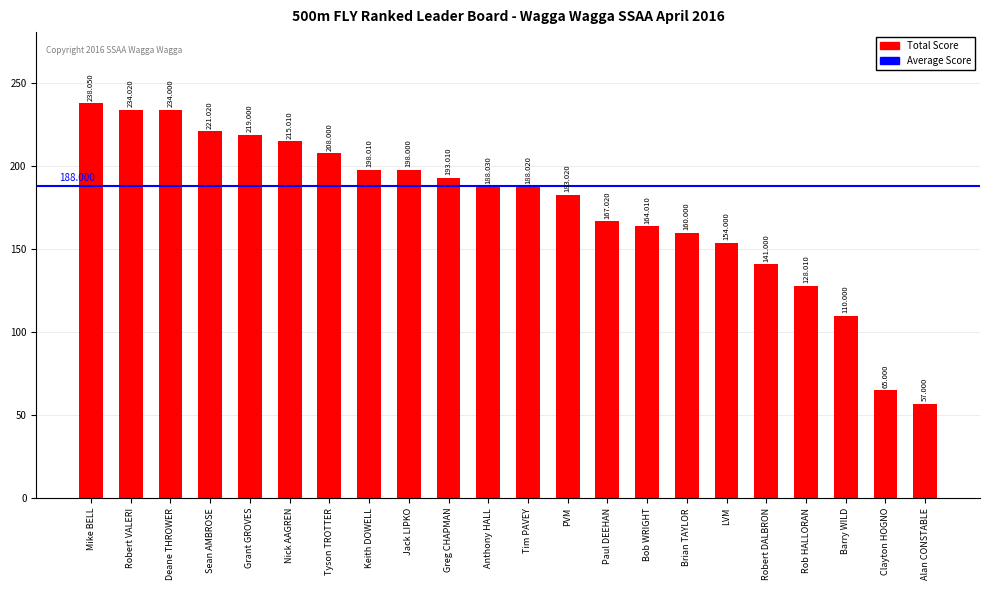

Reading left to right, what are all the values shown in this chart?

238.1	234.0	234.0	221.0	219.0	215.0	208.0	198.0	198.0	193.0	188.0	188.0	183.0	167.0	164.0	160.0	154.0	141.0	128.0	110.0	65.0	57.0